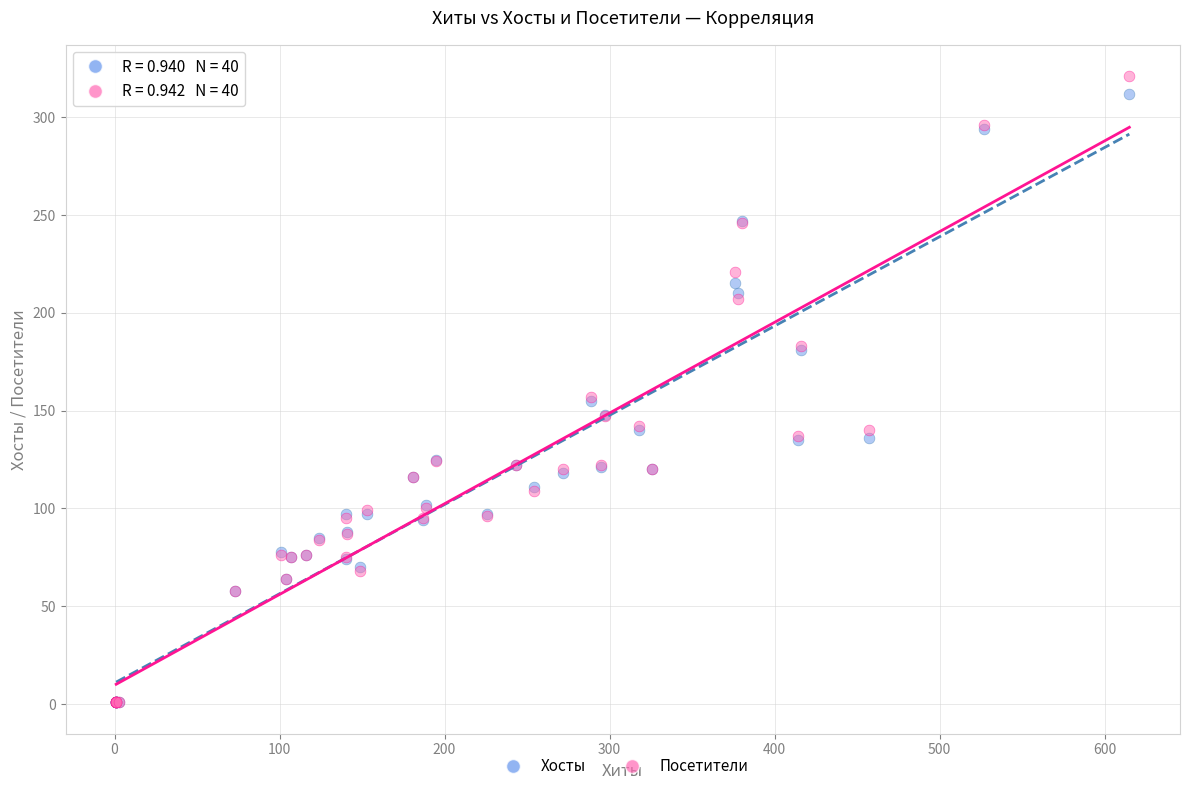

What are all the series names shown in the legend?

Хосты, Посетители